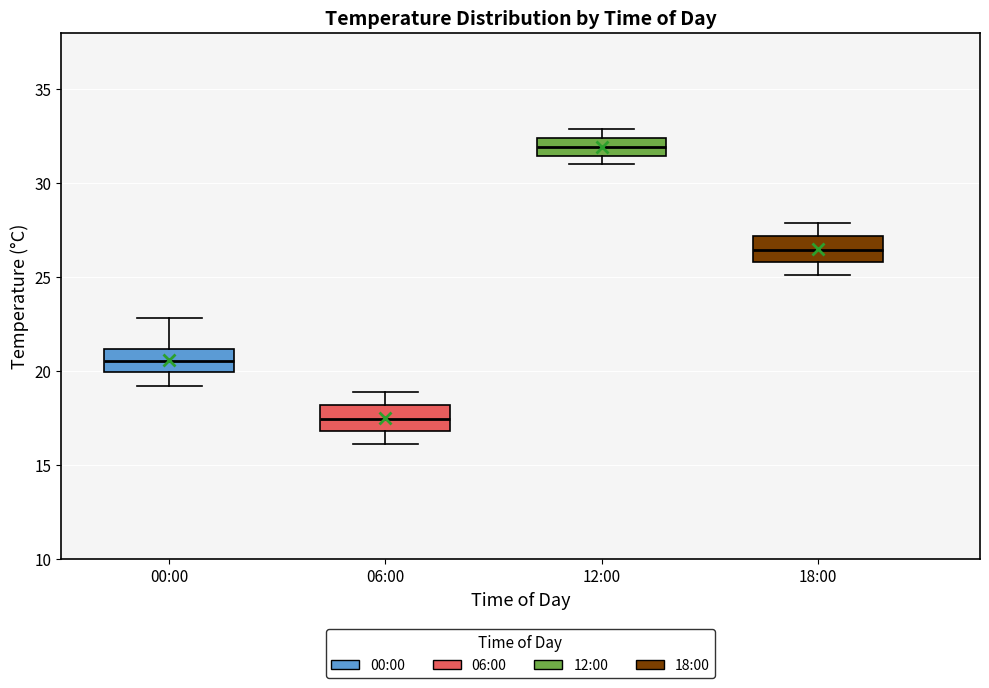

Reading left to right, transcribe this box plot: for each box, give where its median line is, the range the box spans, and where its two whiskers end, as read against the y-axis. The values are not printed on the chart, so give them approximately, as read against the axis.

00:00: median 20.5, box 20.0 to 21.0, whiskers 19.0 to 23.0
06:00: median 17.5, box 17.0 to 18.0, whiskers 16.0 to 19.0
12:00: median 32.0, box 31.5 to 32.5, whiskers 31.0 to 33.0
18:00: median 26.5, box 26.0 to 27.0, whiskers 25.0 to 28.0